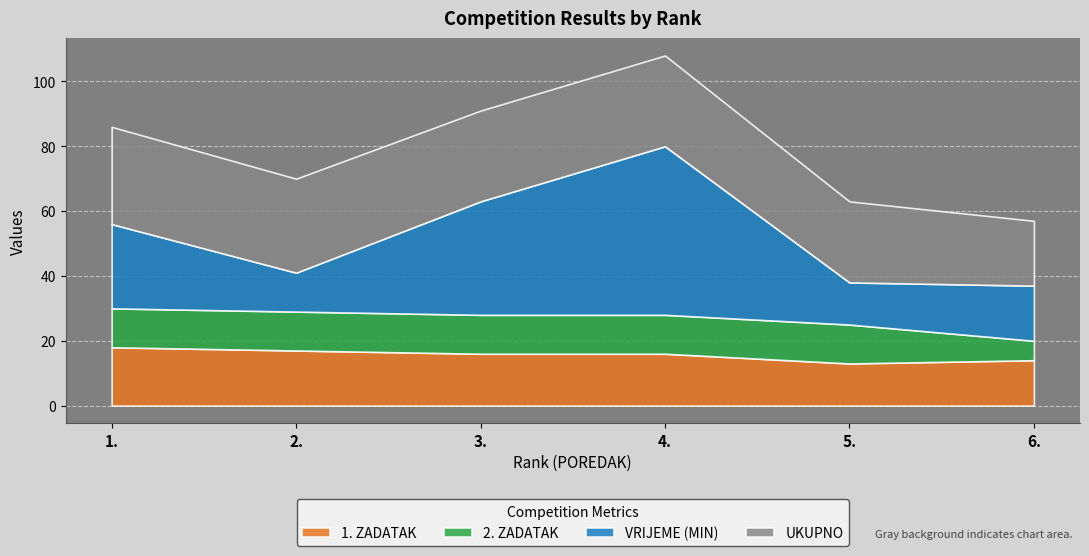

In VRIJEME (MIN), how many points are lower than both neighbors (excluding endpoints)?

2